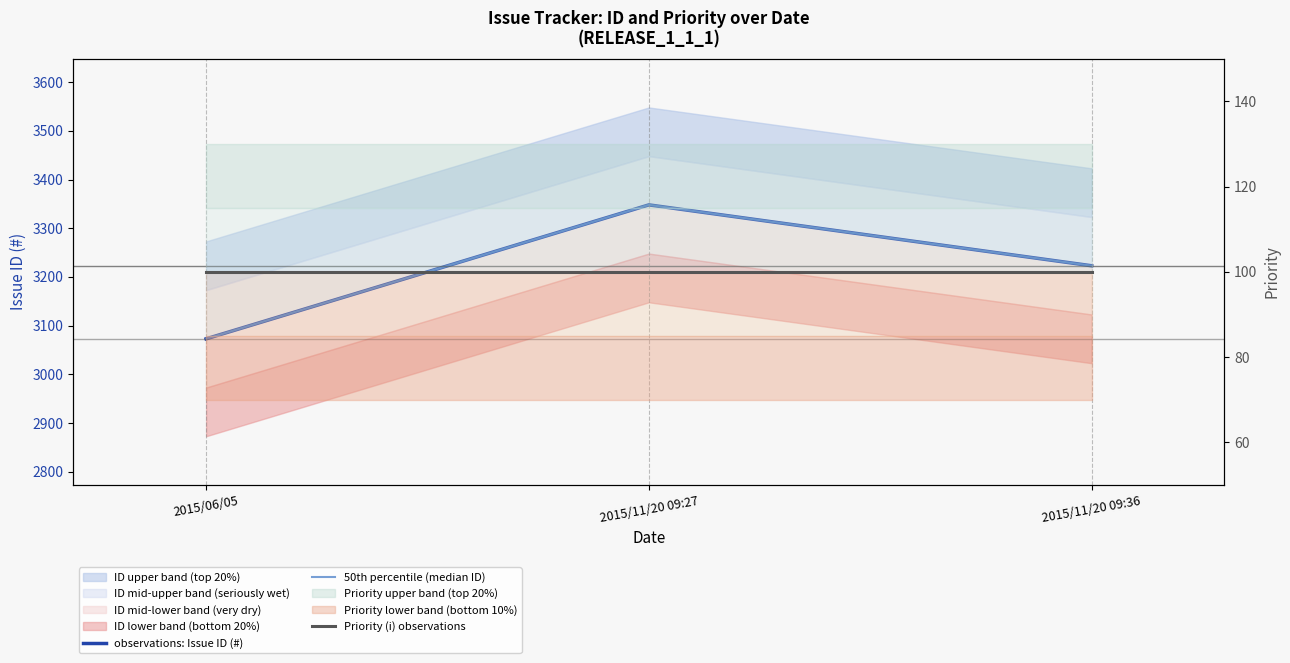

Is it true that Priority (i) observations equals 27 at 2015/06/05?

False